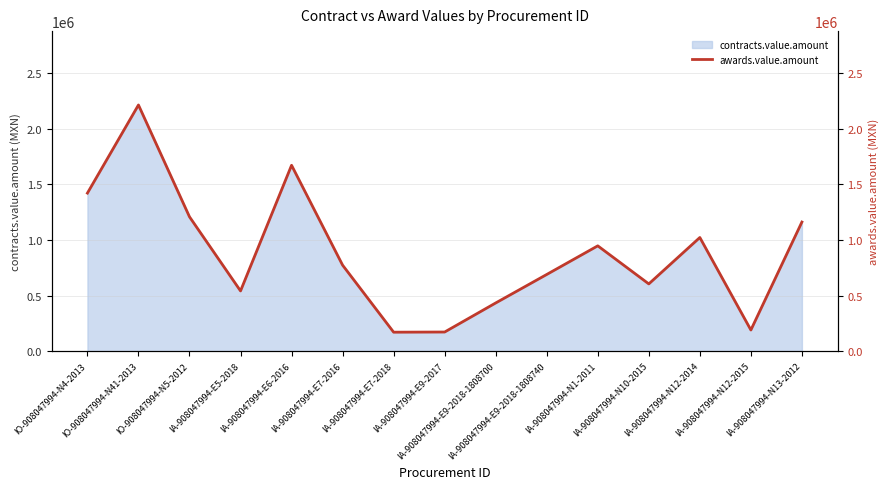

What is the label of the 14th point from the left?

IA-908047994-N12-2015